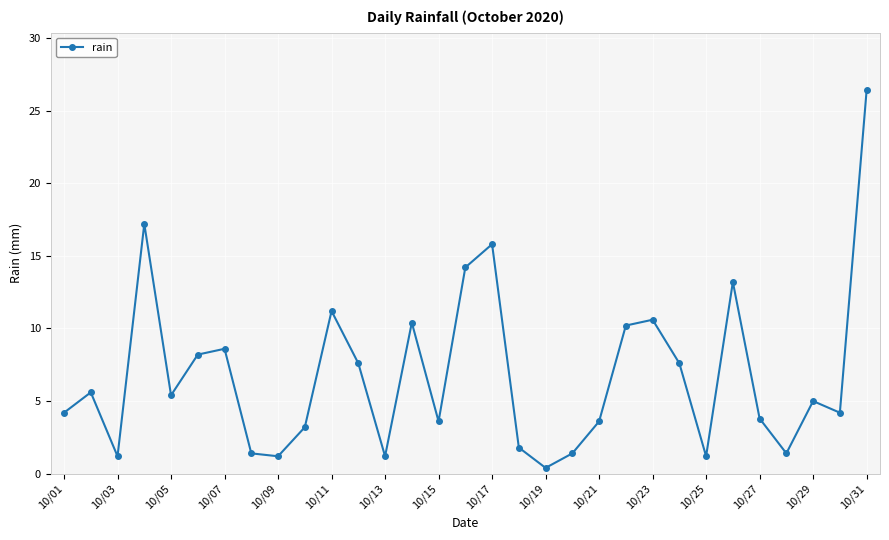

Reading left to right, list all the values displayed in this chart.

4.2	5.6	1.2	17.2	5.4	8.2	8.6	1.4	1.2	3.2	11.2	7.6	1.2	10.4	3.6	14.2	15.8	1.8	0.4	1.4	3.6	10.2	10.6	7.6	1.2	13.2	3.8	1.4	5.0	4.2	26.4